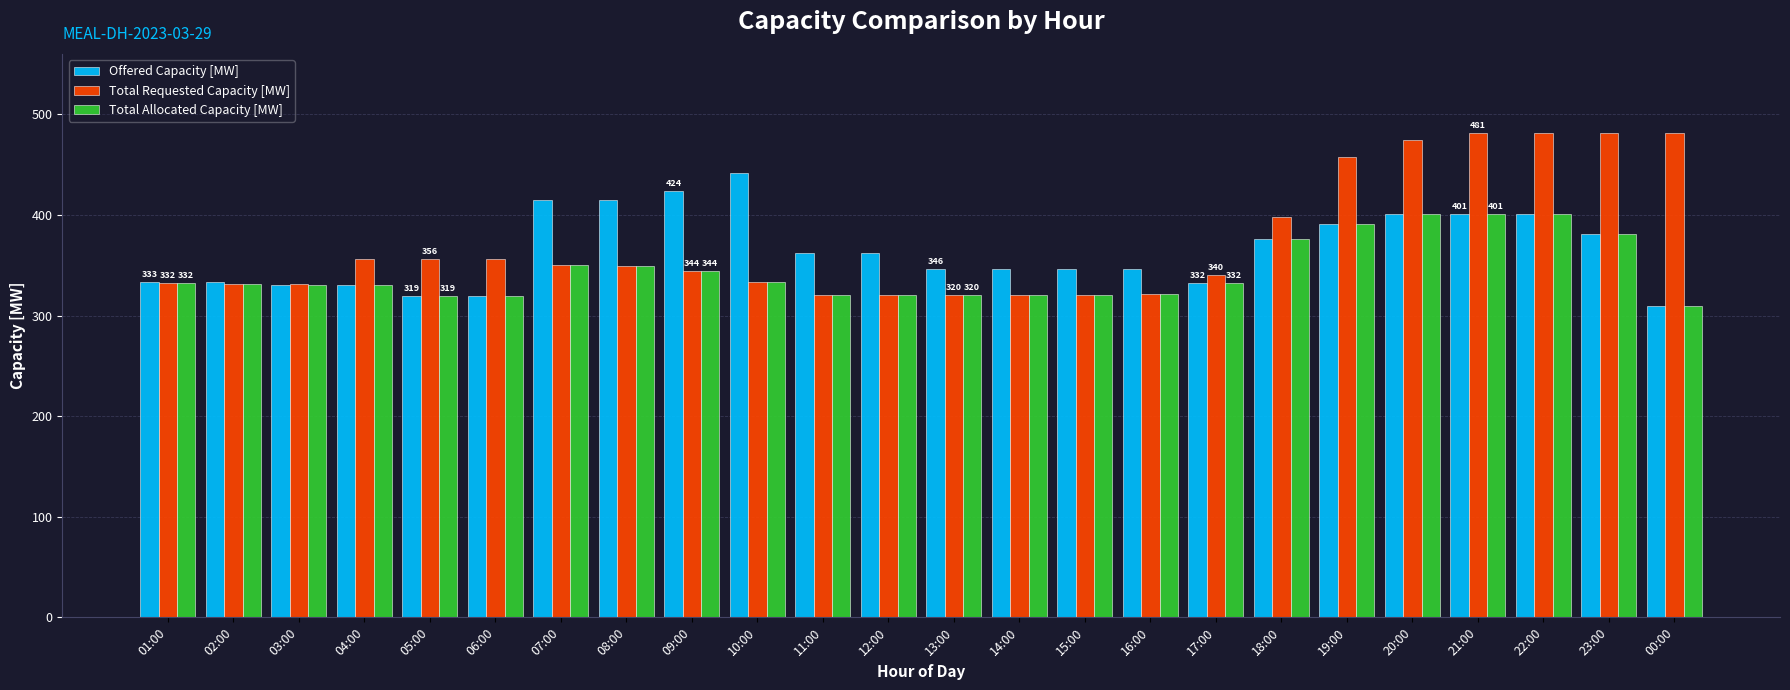

What is the approximate value of Offered Capacity [MW] at 11:00, to the nearest 5?

360